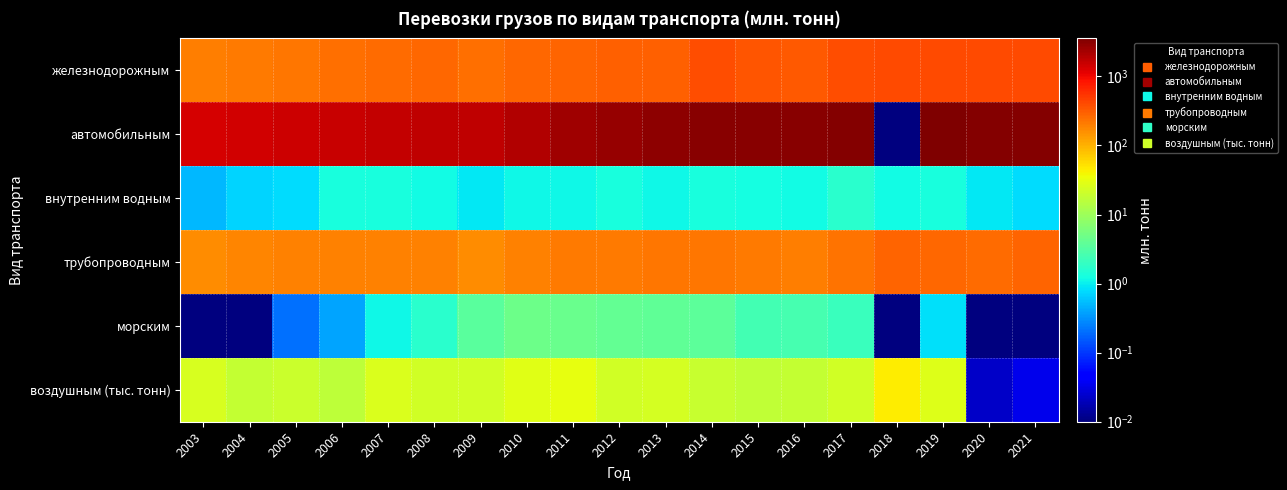

Which has a higher value, 2008 or 2003?

2008